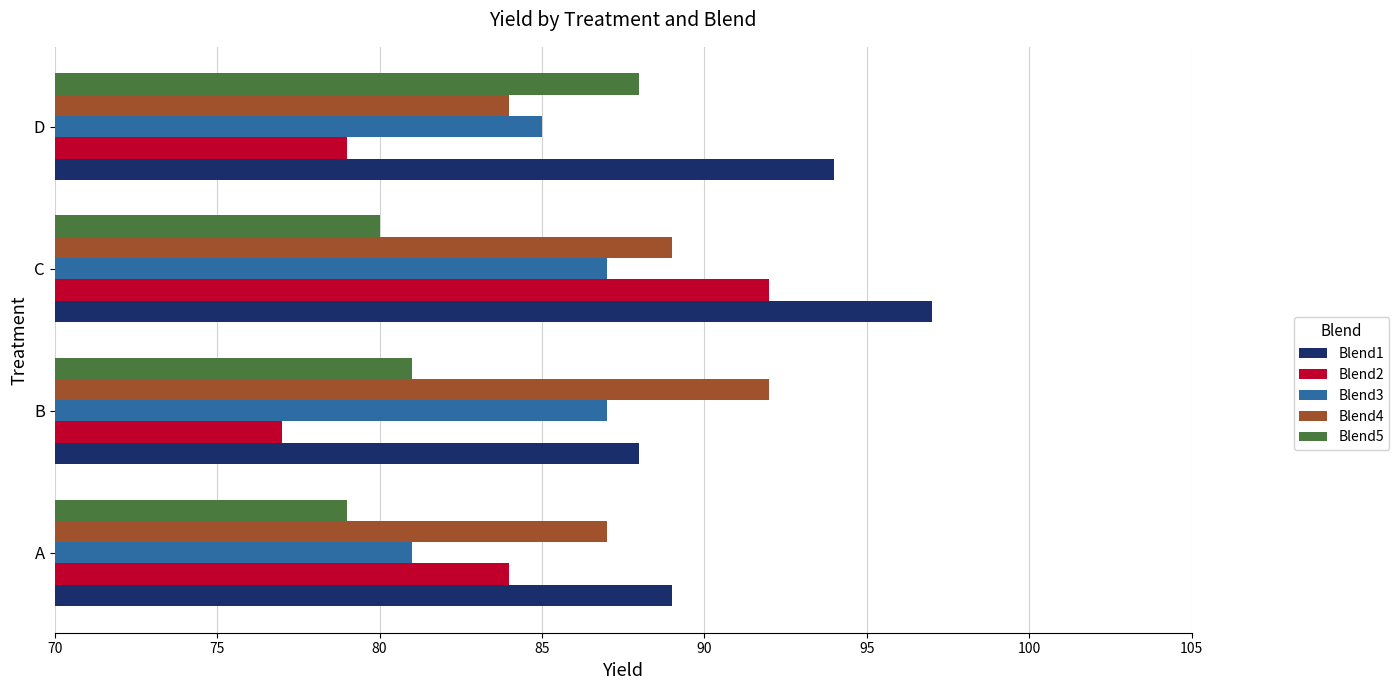

Read the Blend2 value at C.

92